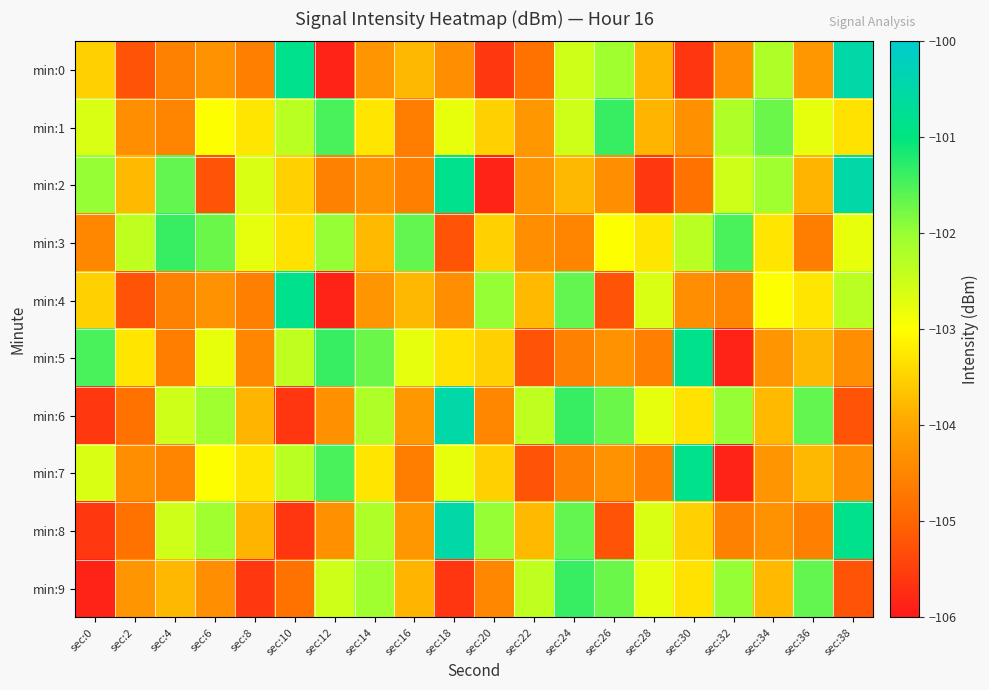

Reading left to right, list all the values displayed in this chart.

min:0: sec:0=-103.5	sec:2=-105.2	sec:4=-104.5	sec:6=-104.3	sec:8=-104.6	sec:10=-100.9	sec:12=-105.9	sec:14=-104.3	sec:16=-103.8	sec:18=-104.3	sec:20=-105.6	sec:22=-104.8	sec:24=-102.5	sec:26=-102.1	sec:28=-103.8	sec:30=-105.6	sec:32=-104.3	sec:34=-102.2	sec:36=-104.2	sec:38=-100.5
min:1: sec:0=-102.6	sec:2=-104.3	sec:4=-104.5	sec:6=-103.0	sec:8=-103.3	sec:10=-102.3	sec:12=-101.5	sec:14=-103.3	sec:16=-104.6	sec:18=-102.8	sec:20=-103.5	sec:22=-104.2	sec:24=-102.5	sec:26=-101.4	sec:28=-103.8	sec:30=-104.3	sec:32=-102.2	sec:34=-101.7	sec:36=-102.8	sec:38=-103.3
min:2: sec:0=-102.0	sec:2=-103.8	sec:4=-101.6	sec:6=-105.2	sec:8=-102.6	sec:10=-103.5	sec:12=-104.5	sec:14=-104.3	sec:16=-104.6	sec:18=-100.9	sec:20=-105.9	sec:22=-104.3	sec:24=-103.8	sec:26=-104.3	sec:28=-105.6	sec:30=-104.8	sec:32=-102.5	sec:34=-102.1	sec:36=-103.8	sec:38=-100.5
min:3: sec:0=-104.5	sec:2=-102.4	sec:4=-101.4	sec:6=-101.7	sec:8=-102.8	sec:10=-103.3	sec:12=-102.0	sec:14=-103.8	sec:16=-101.6	sec:18=-105.2	sec:20=-103.5	sec:22=-104.3	sec:24=-104.5	sec:26=-103.0	sec:28=-103.3	sec:30=-102.3	sec:32=-101.5	sec:34=-103.3	sec:36=-104.6	sec:38=-102.8
min:4: sec:0=-103.5	sec:2=-105.2	sec:4=-104.5	sec:6=-104.3	sec:8=-104.6	sec:10=-100.9	sec:12=-105.9	sec:14=-104.3	sec:16=-103.8	sec:18=-104.3	sec:20=-102.0	sec:22=-103.8	sec:24=-101.6	sec:26=-105.2	sec:28=-102.6	sec:30=-104.3	sec:32=-104.5	sec:34=-103.0	sec:36=-103.3	sec:38=-102.3
min:5: sec:0=-101.5	sec:2=-103.3	sec:4=-104.6	sec:6=-102.8	sec:8=-104.5	sec:10=-102.4	sec:12=-101.4	sec:14=-101.7	sec:16=-102.8	sec:18=-103.3	sec:20=-103.5	sec:22=-105.2	sec:24=-104.5	sec:26=-104.3	sec:28=-104.6	sec:30=-100.9	sec:32=-105.9	sec:34=-104.3	sec:36=-103.8	sec:38=-104.3
min:6: sec:0=-105.6	sec:2=-104.8	sec:4=-102.5	sec:6=-102.1	sec:8=-103.8	sec:10=-105.6	sec:12=-104.3	sec:14=-102.2	sec:16=-104.2	sec:18=-100.5	sec:20=-104.5	sec:22=-102.4	sec:24=-101.4	sec:26=-101.7	sec:28=-102.8	sec:30=-103.3	sec:32=-102.0	sec:34=-103.8	sec:36=-101.6	sec:38=-105.2
min:7: sec:0=-102.6	sec:2=-104.3	sec:4=-104.5	sec:6=-103.0	sec:8=-103.3	sec:10=-102.3	sec:12=-101.5	sec:14=-103.3	sec:16=-104.6	sec:18=-102.8	sec:20=-103.5	sec:22=-105.2	sec:24=-104.5	sec:26=-104.3	sec:28=-104.6	sec:30=-100.9	sec:32=-105.9	sec:34=-104.3	sec:36=-103.8	sec:38=-104.3
min:8: sec:0=-105.6	sec:2=-104.8	sec:4=-102.5	sec:6=-102.1	sec:8=-103.8	sec:10=-105.6	sec:12=-104.3	sec:14=-102.2	sec:16=-104.2	sec:18=-100.5	sec:20=-102.0	sec:22=-103.8	sec:24=-101.6	sec:26=-105.2	sec:28=-102.6	sec:30=-103.5	sec:32=-104.5	sec:34=-104.3	sec:36=-104.6	sec:38=-100.9
min:9: sec:0=-105.9	sec:2=-104.3	sec:4=-103.8	sec:6=-104.3	sec:8=-105.6	sec:10=-104.8	sec:12=-102.5	sec:14=-102.1	sec:16=-103.8	sec:18=-105.6	sec:20=-104.5	sec:22=-102.4	sec:24=-101.4	sec:26=-101.7	sec:28=-102.8	sec:30=-103.3	sec:32=-102.0	sec:34=-103.8	sec:36=-101.6	sec:38=-105.2